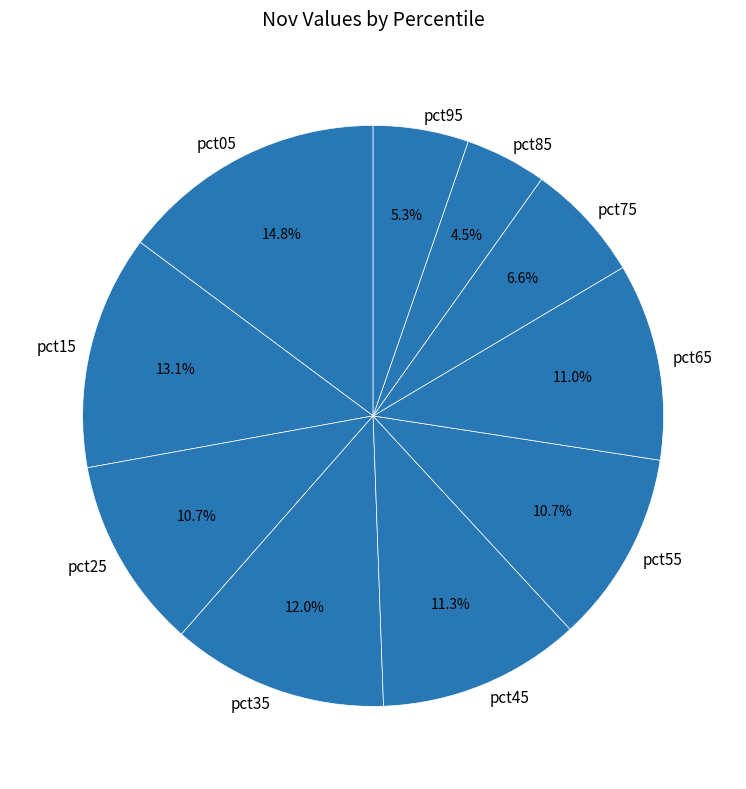

Do pct15 and pct65 together represent more than half of the pie?

No